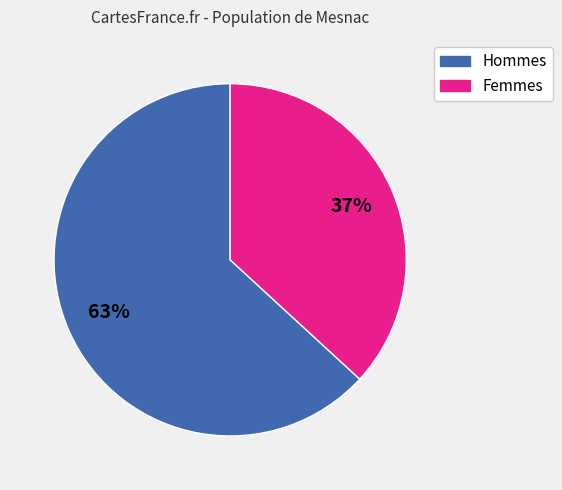

To the nearest percent, what is the average slice percentage?

50%